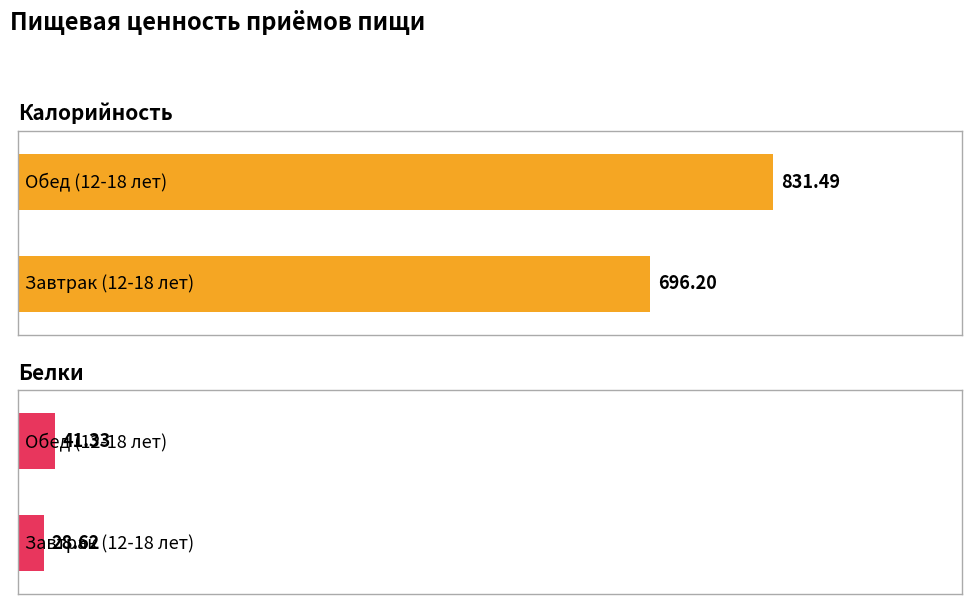

Which series changed the most between Завтрак (12-18 лет) and Обед (12-18 лет)?

Калорийность